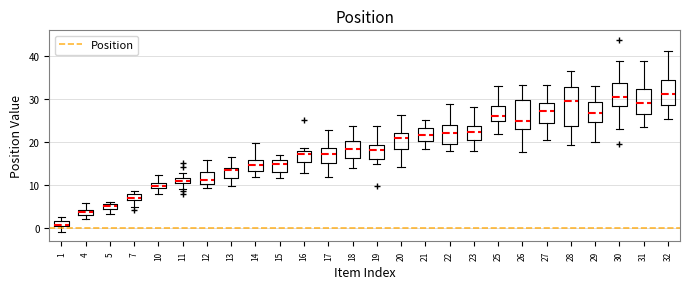

Where does the median line of the box at x = 14 sit on the y-axis? The values are not printed on the chart, so give them approximately, as read against the axis.

15